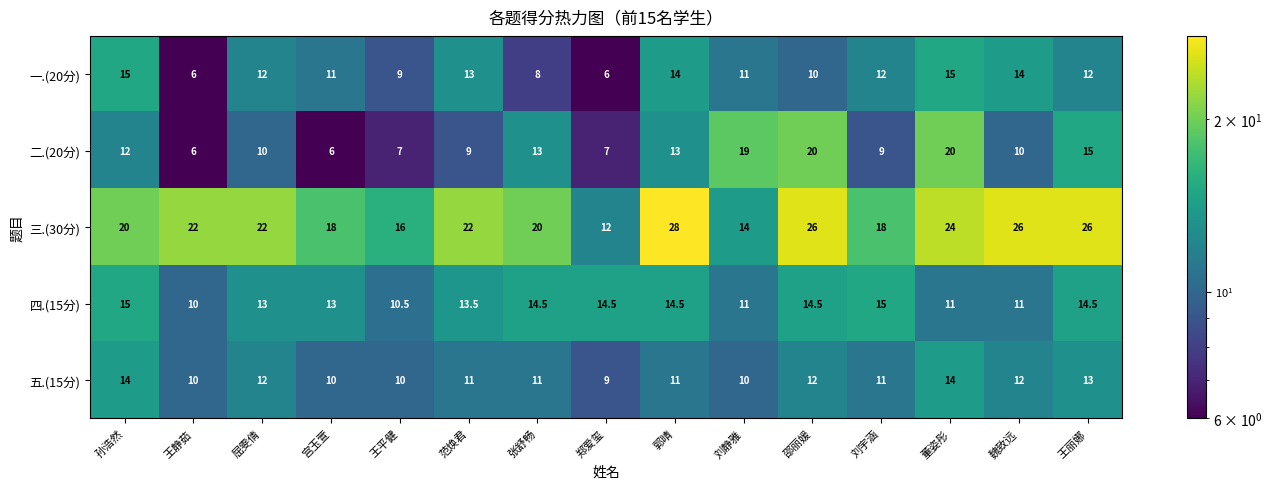

Which series has the largest range (max minus min)?

三.(30分)